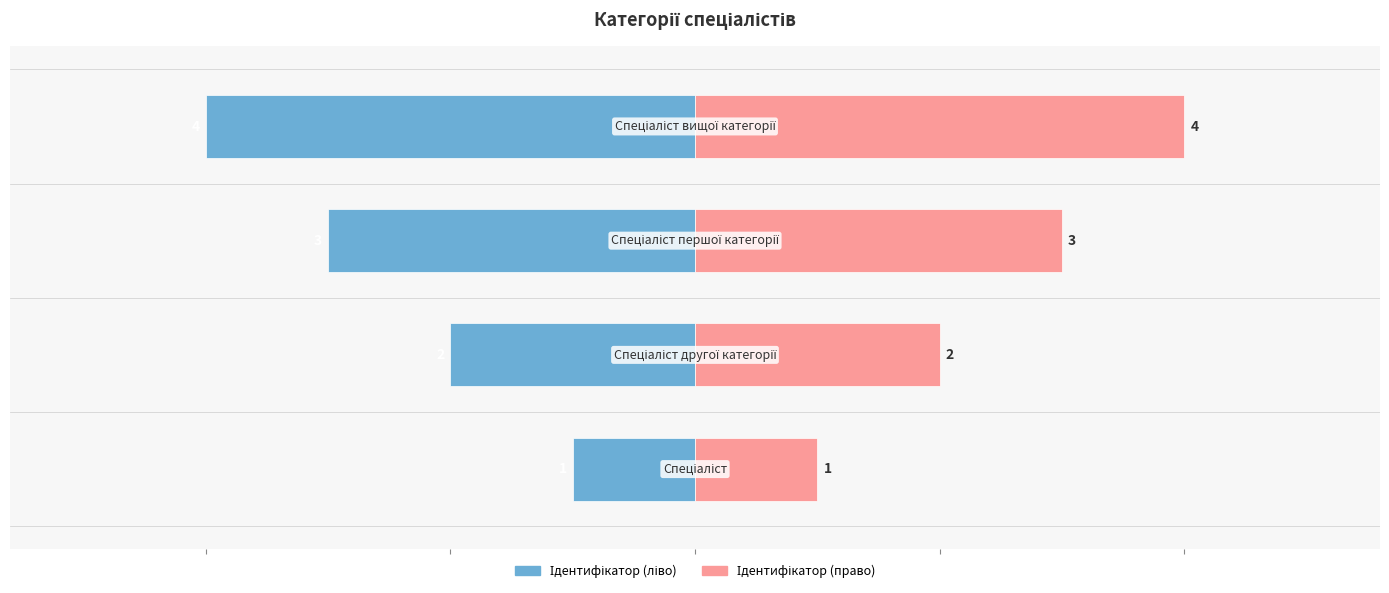

Reading right to left, extract all data points from this chart.

Ідентифікатор (ліво): 3=-4	2=-3	1=-2	0=-1
Ідентифікатор (право): 3=4	2=3	1=2	0=1